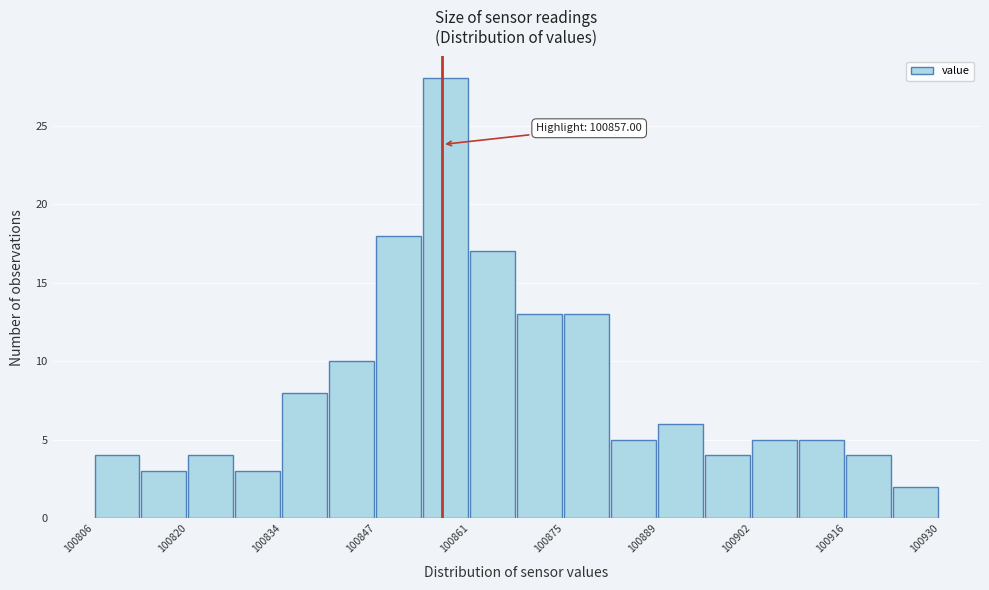

Read against the x-axis, roughly where is the centre of the tallest bar?

100858